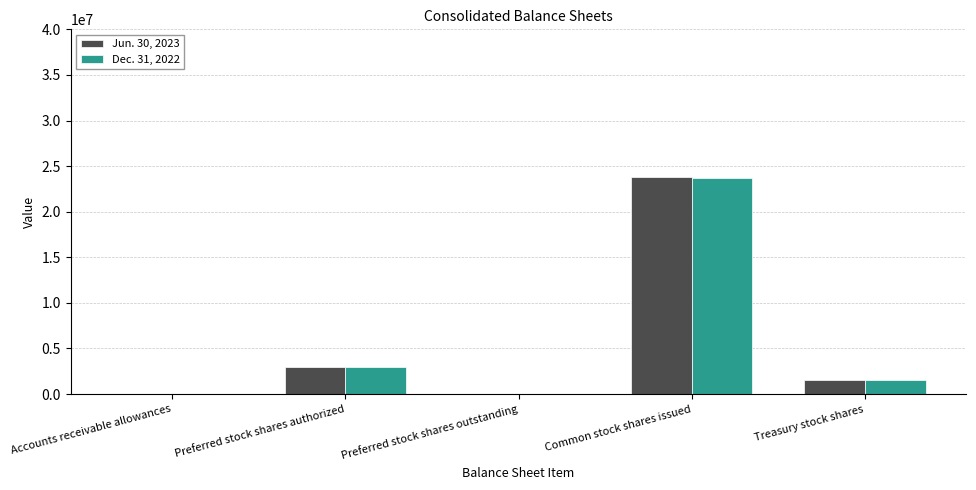

Read the Jun. 30, 2023 value at Common stock shares issued, to the nearest 100.

23835500